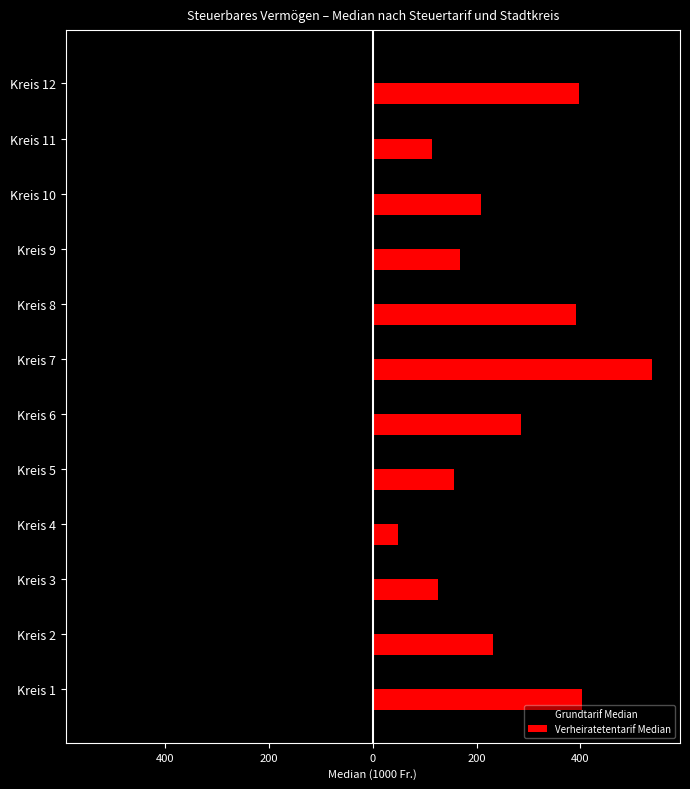

What are all the series names shown in the legend?

Grundtarif Median, Verheiratetentarif Median